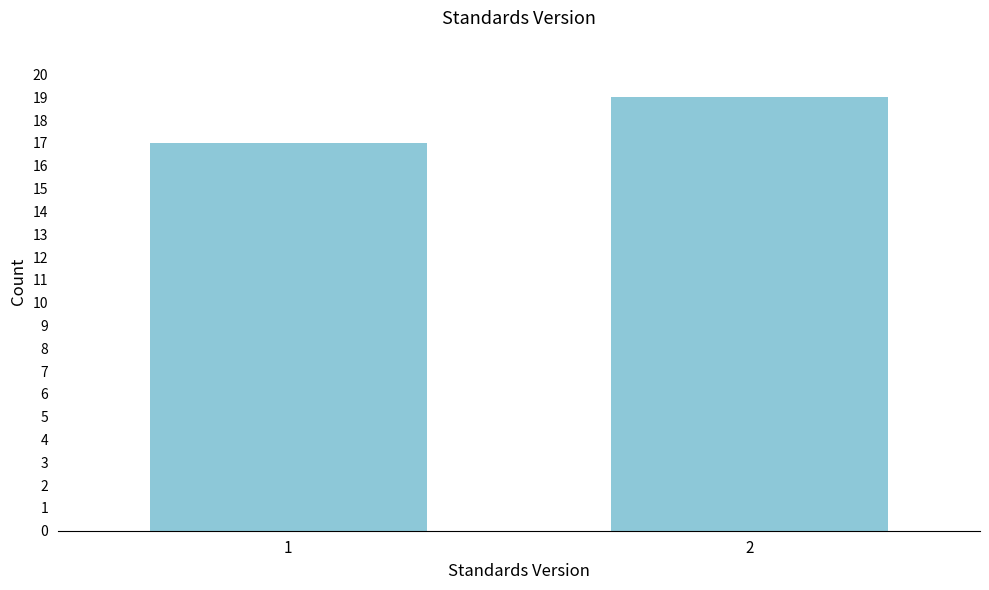

Reading left to right, transcribe all the data shown in this chart.

1=17	2=19